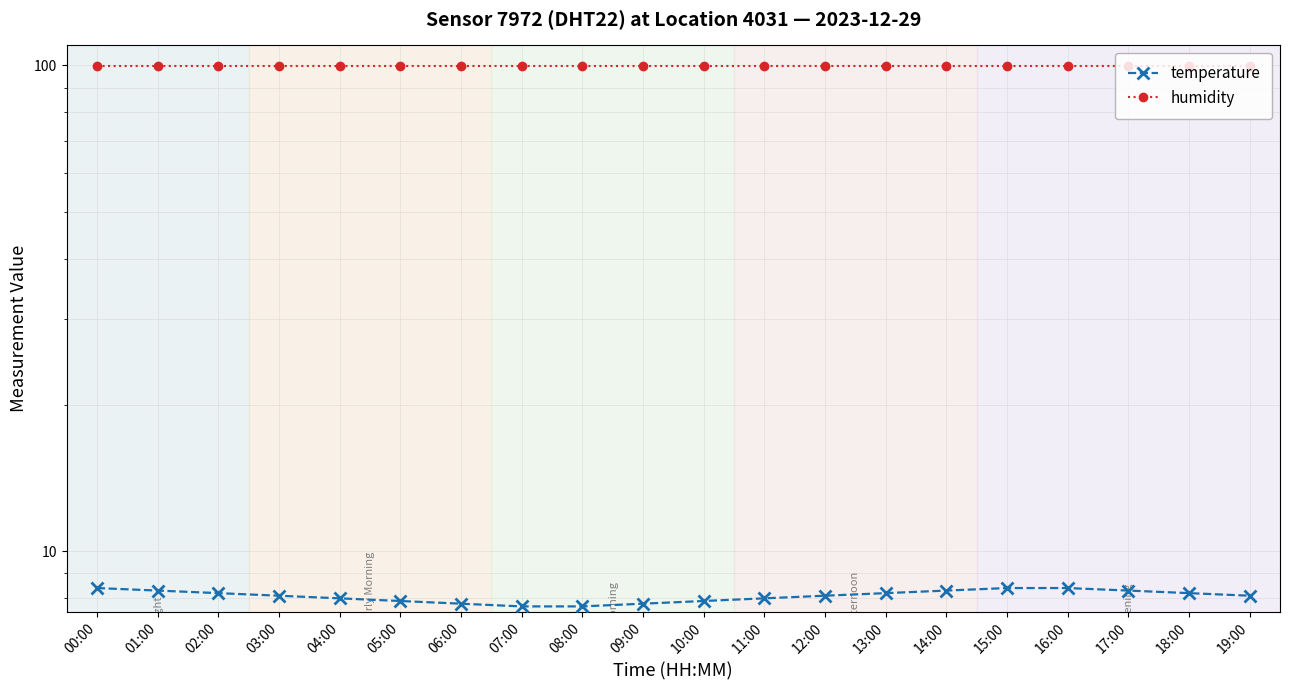

Which series has the largest total across all categories?

humidity